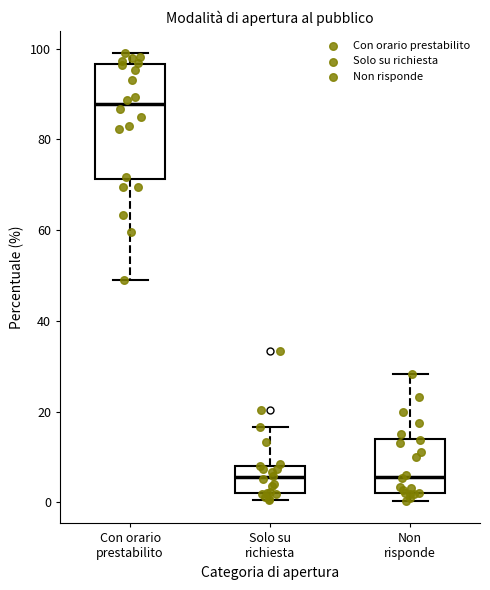

Where is the lower edge of the box for Non risponde on the y-axis? The values are not printed on the chart, so give them approximately, as read against the axis.

2